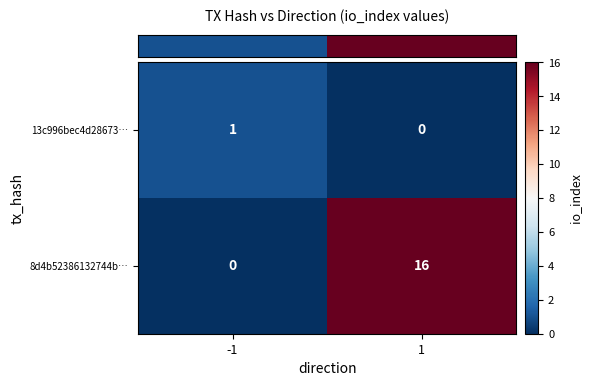

Reading left to right, extract all data points from this chart.

13c996bec4d28673…: -1=1	1=0
8d4b52386132744b…: -1=0	1=16